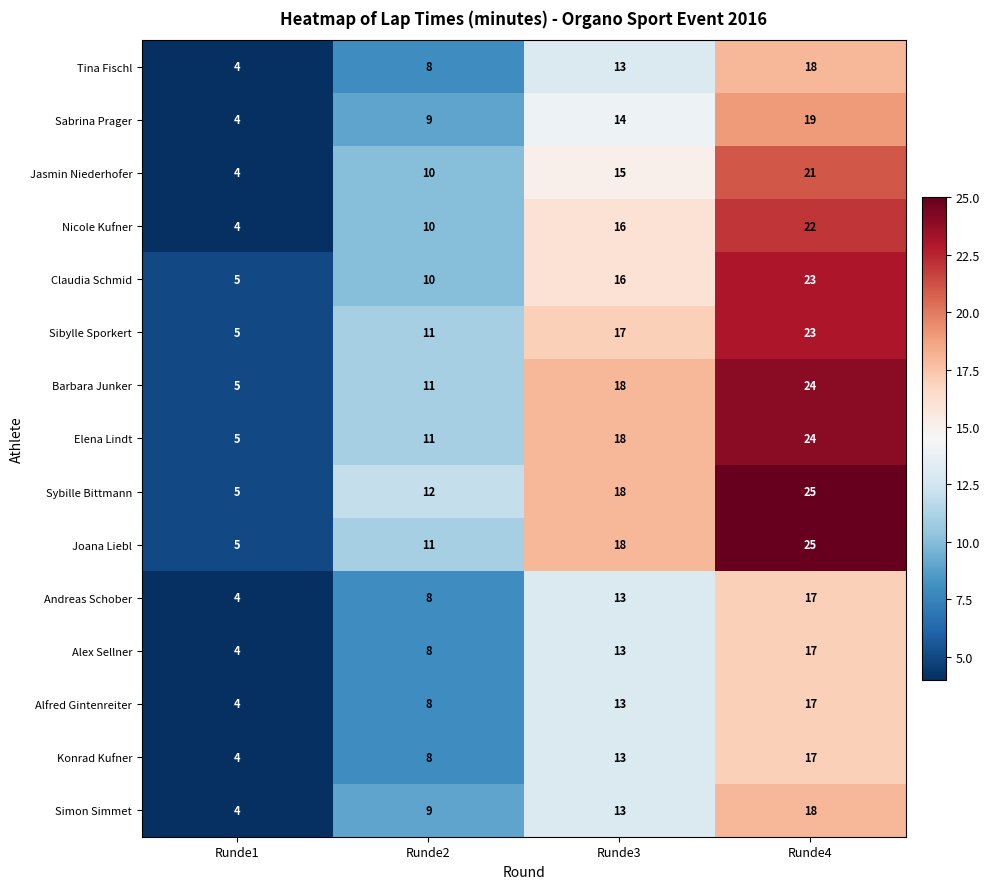

List the labels in order of Claudia Schmid value, largest first.

Runde4, Runde3, Runde2, Runde1